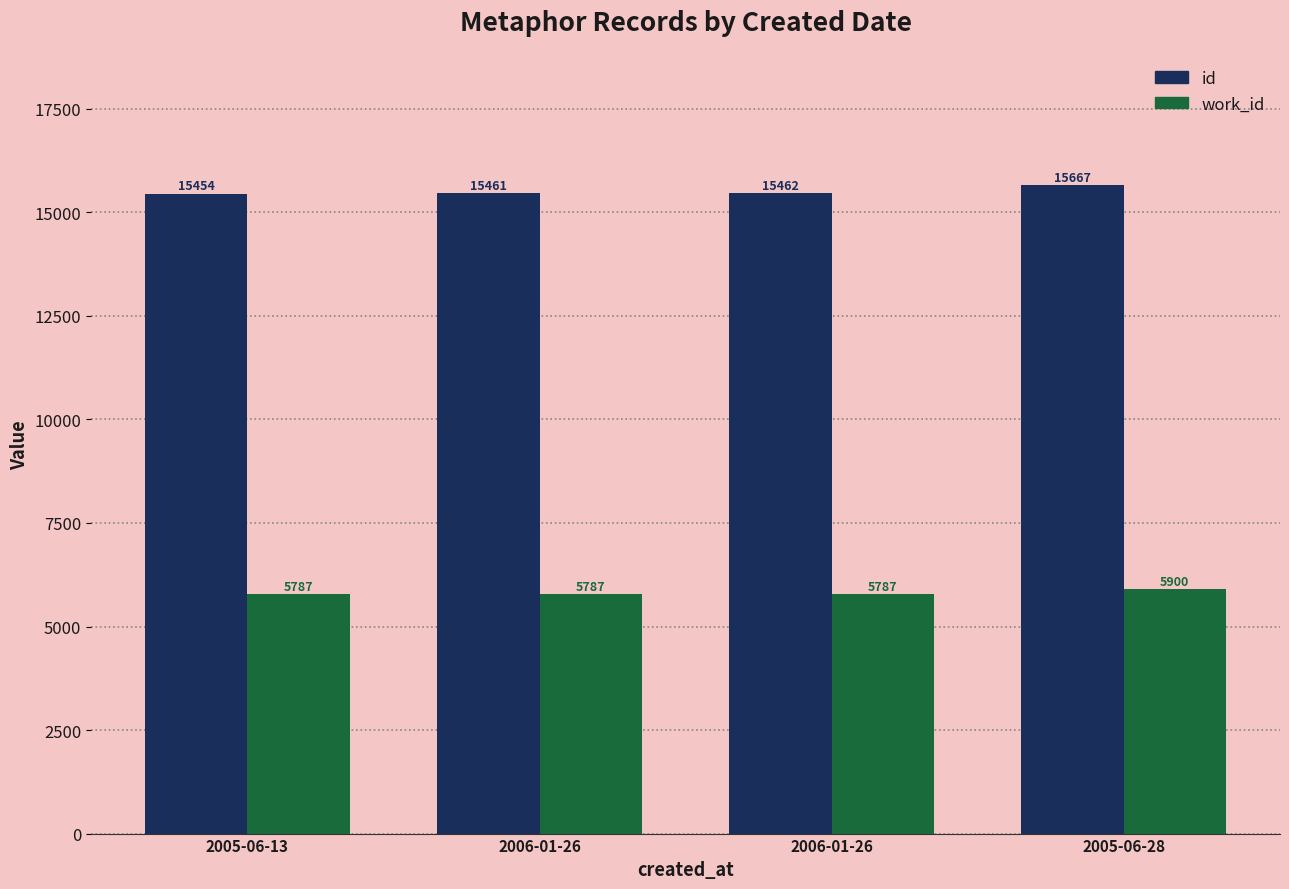

What is the sum of all work_id values?

23261